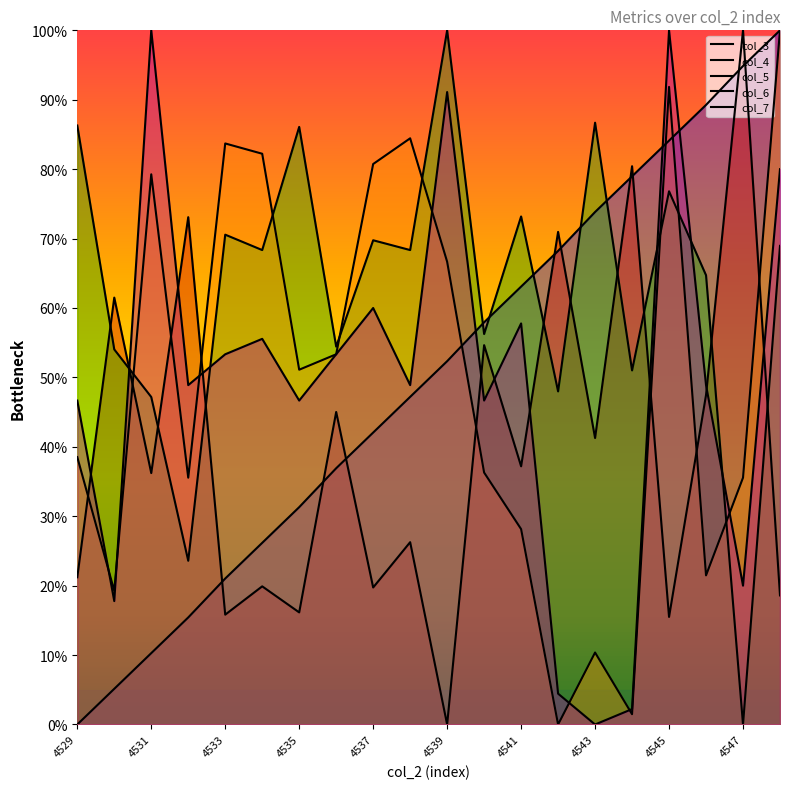

Which has a higher value, 4538 or 4544?

4544